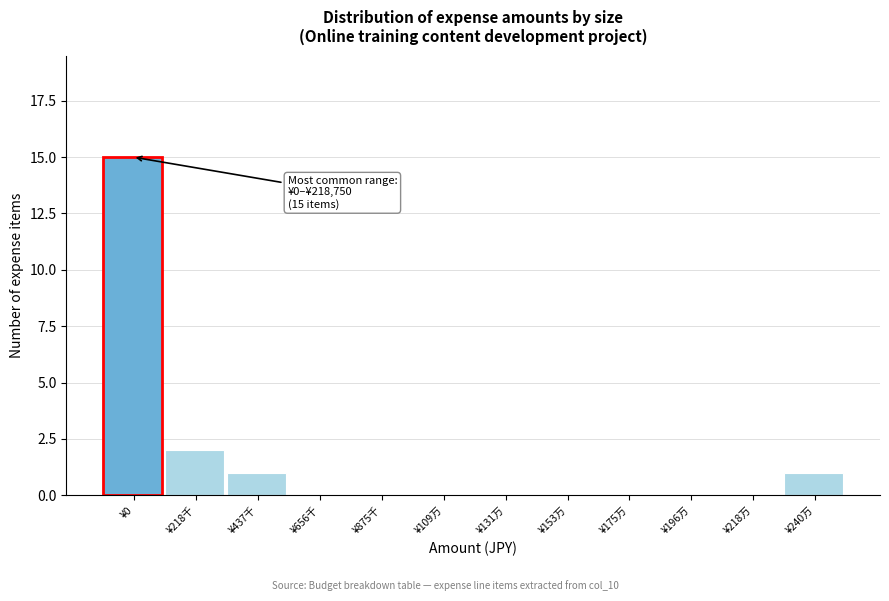

Reading left to right, extract all data points from this chart.

¥0=15	¥218千=2	¥437千=1	¥656千=0	¥875千=0	¥109万=0	¥131万=0	¥153万=0	¥175万=0	¥196万=0	¥218万=0	¥240万=1